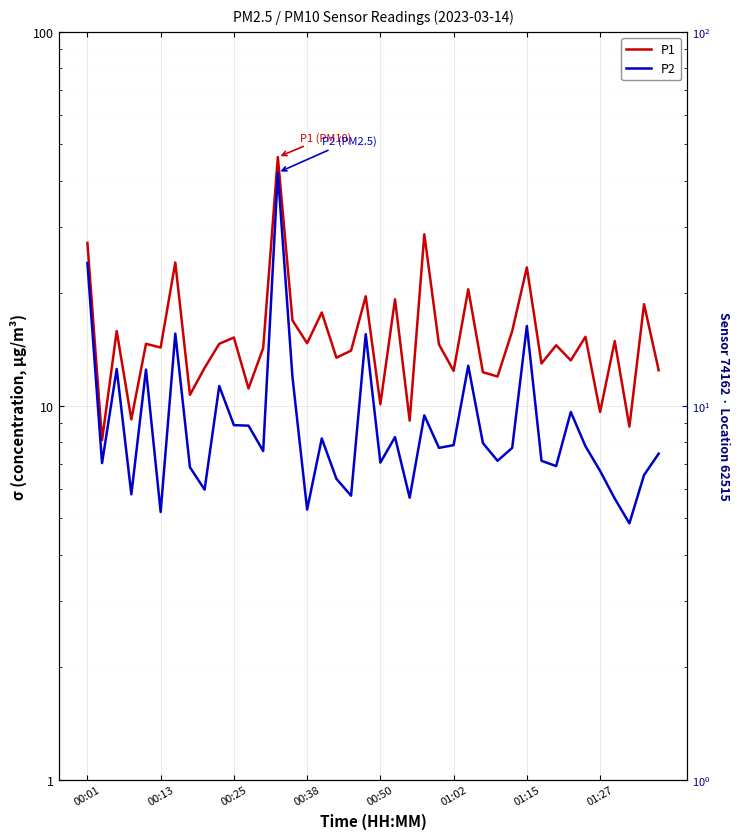

What is the spread (max minus min) of values at 8?

6.7